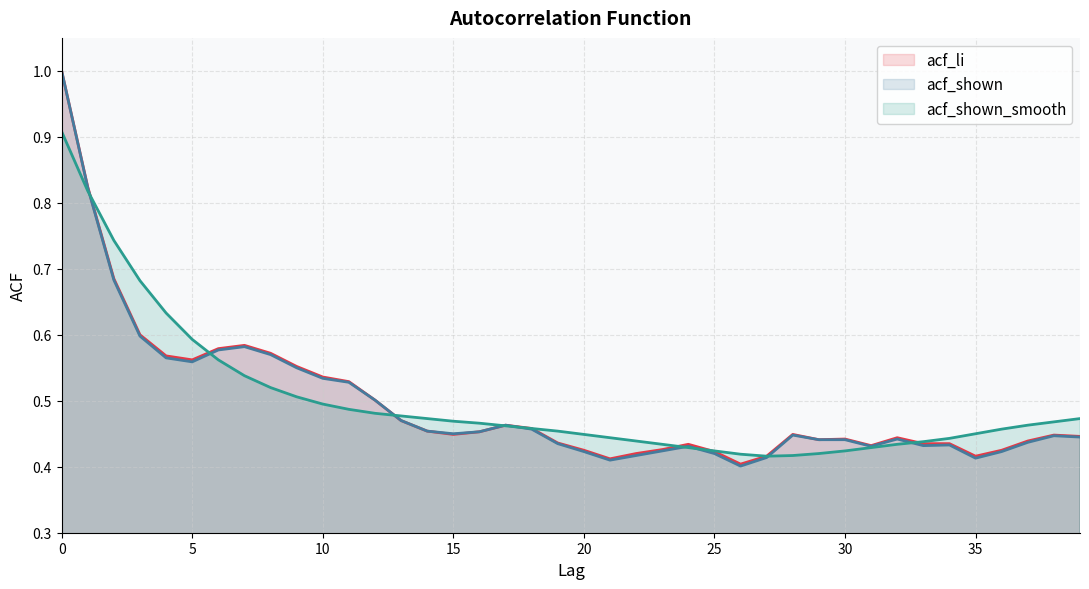

What is the value of the acf_li point at the 29th from the left?

0.4